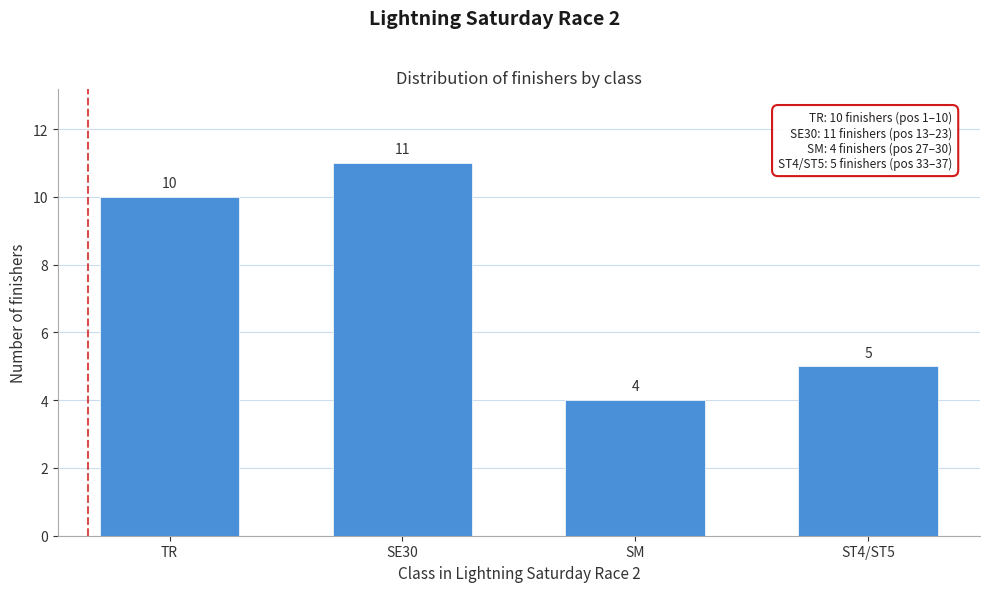

Reading left to right, extract all data points from this chart.

10	11	4	5